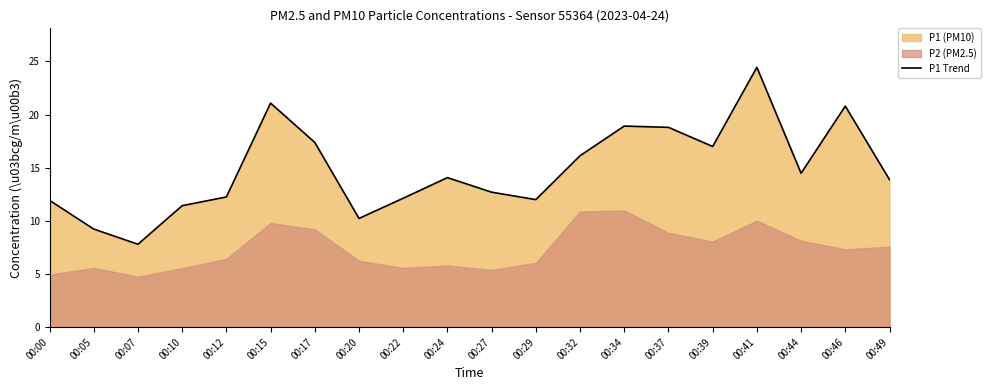

What is the value of the 16th point from the left?

17.0